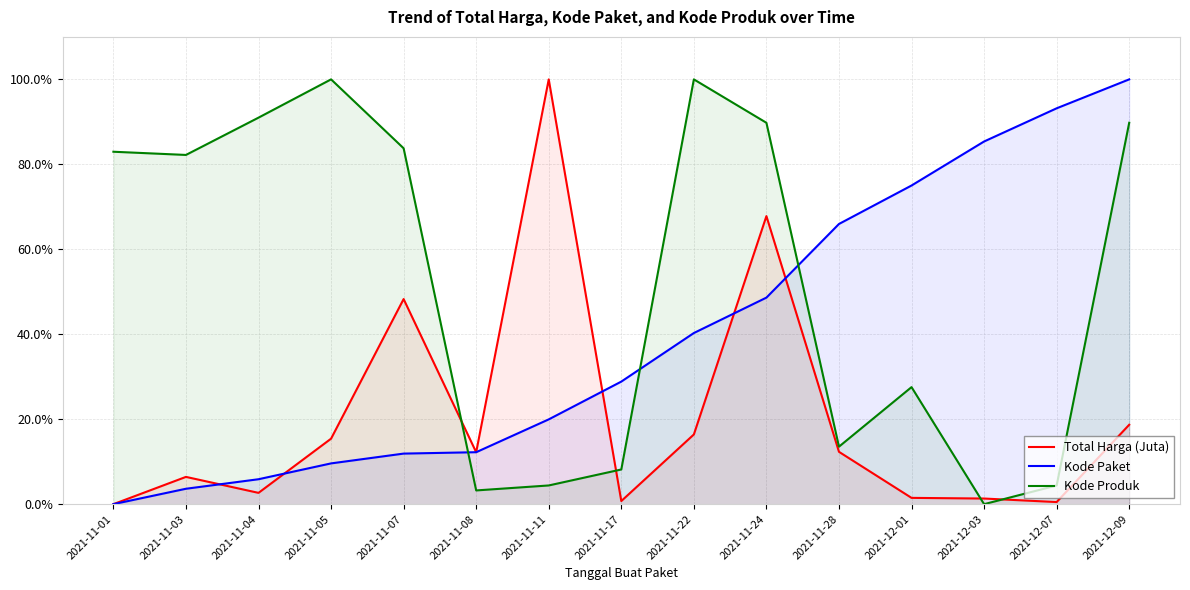

Rank the categories by Kode Paket value from lowest to highest.

2021-11-01, 2021-11-03, 2021-11-04, 2021-11-05, 2021-11-07, 2021-11-08, 2021-11-11, 2021-11-17, 2021-11-22, 2021-11-24, 2021-11-28, 2021-12-01, 2021-12-03, 2021-12-07, 2021-12-09